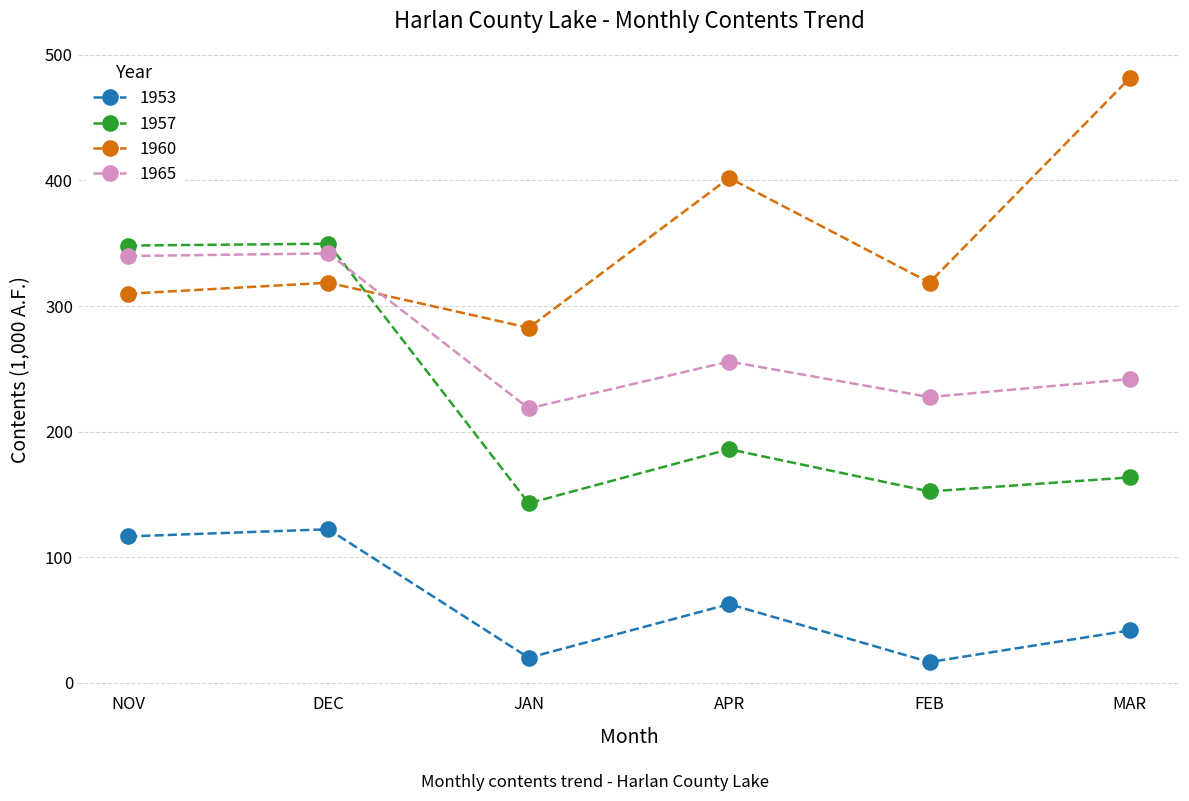

List the series in order of their overall mean, lowest first.

1953, 1957, 1965, 1960